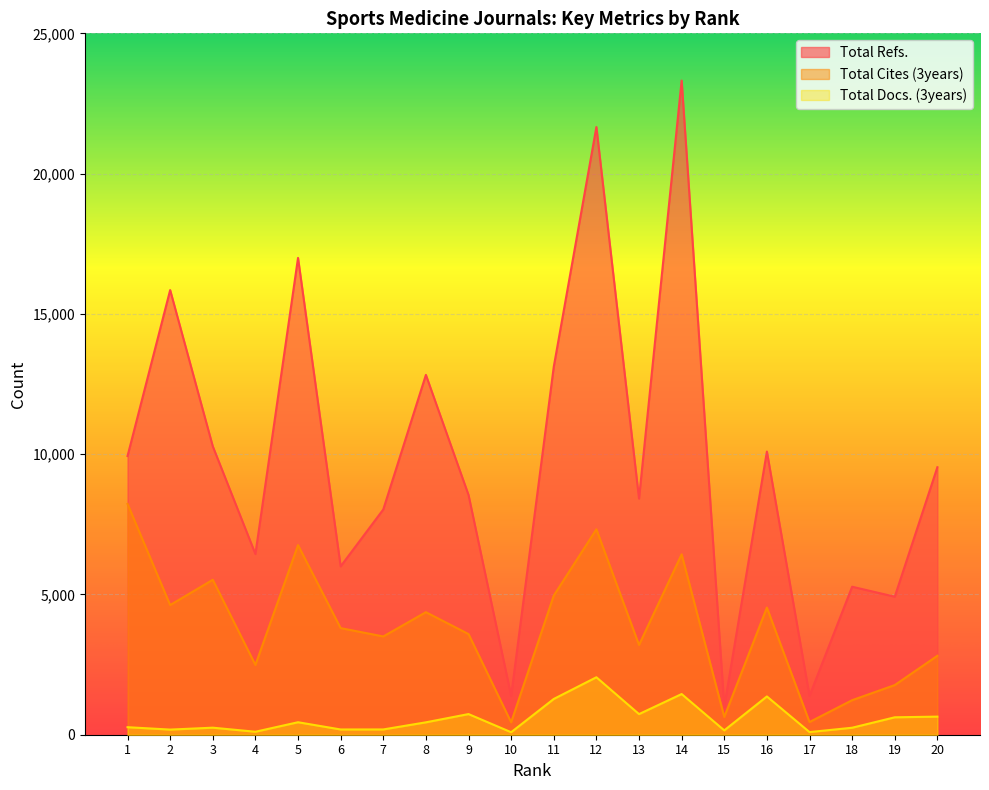

At which label does Total Refs. reach its minimum?

15